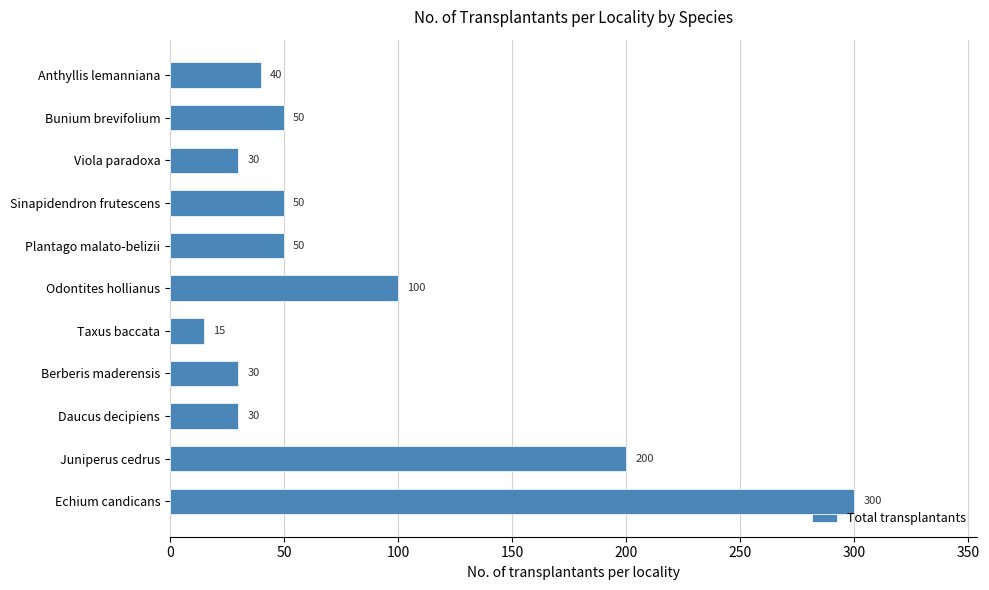

How many bars are there in total?

11